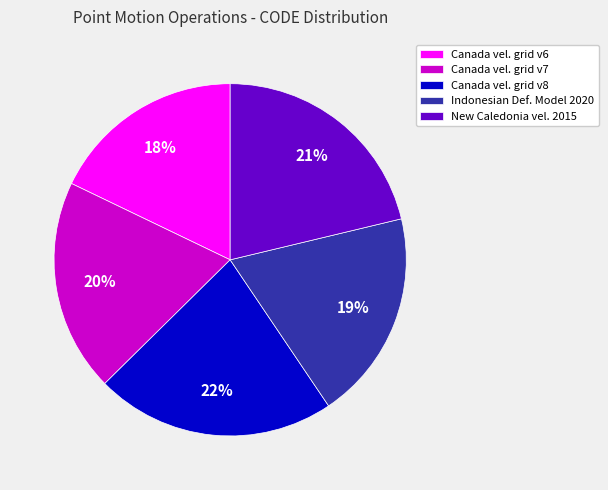

Which category has the biggest portion of the pie?

Canada vel. grid v8